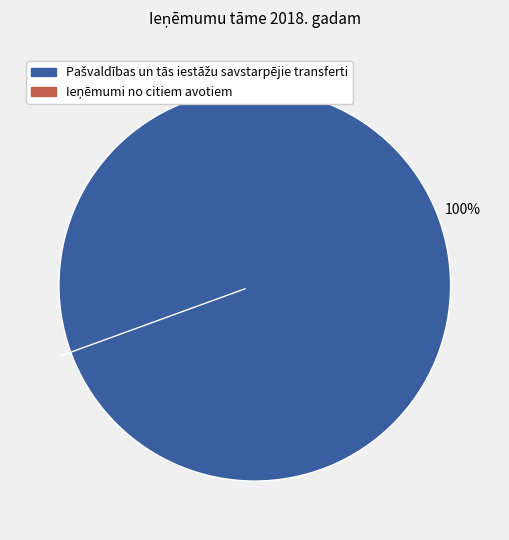

What percentage is the Pašvaldības un tās iestāžu savstarpējie transferti slice, to the nearest percent?

100%